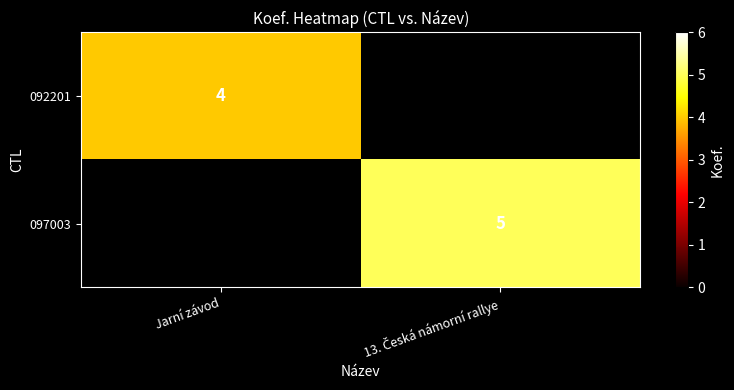

The value of 092201 at Jarní závod is 4. True or false?

True